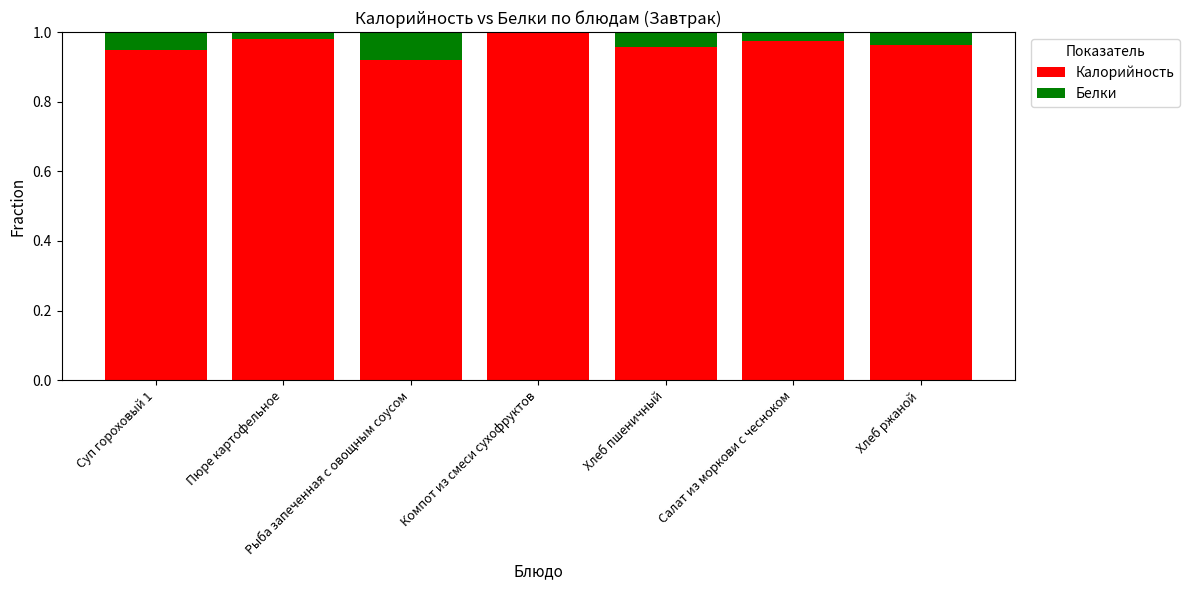

True or false: Калорийность has a value of 1.6 at Хлеб ржаной.

False